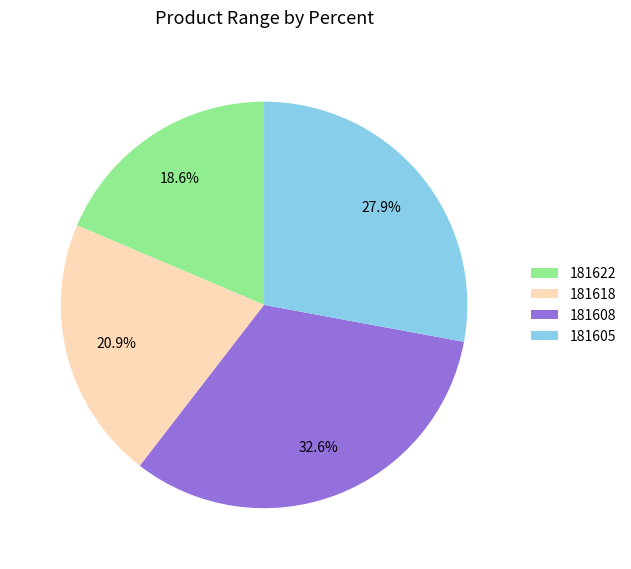

Which slice is the smallest?

181622